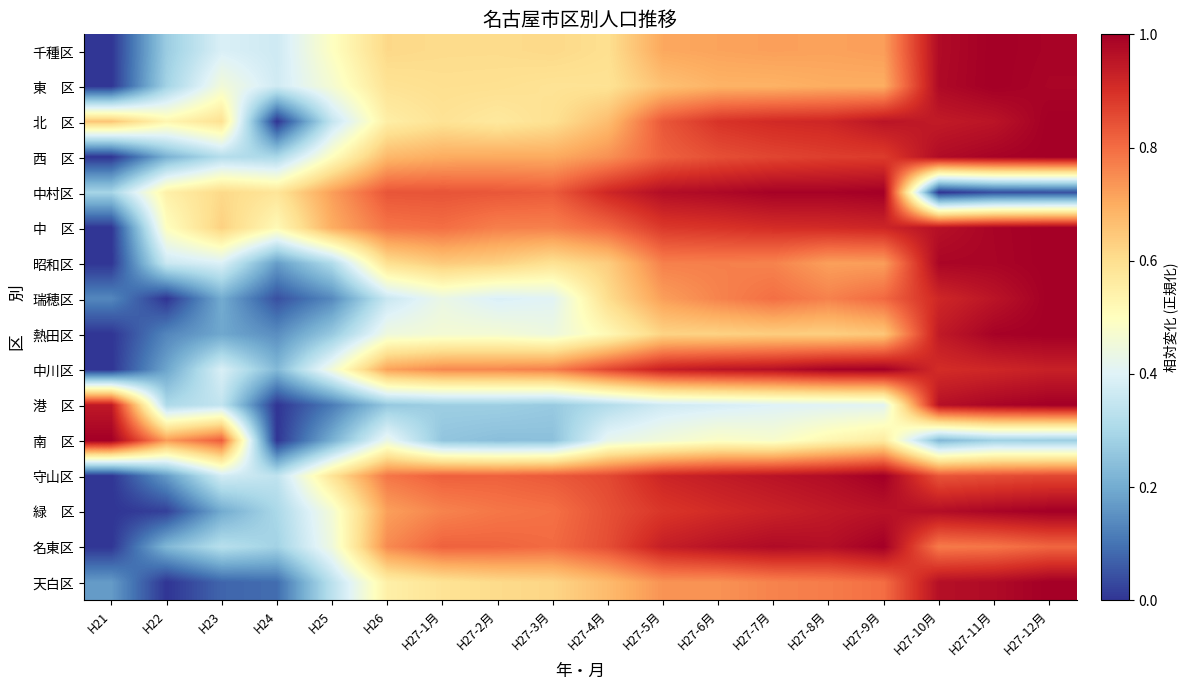

Rank the series at H22 from lowest to highest value.

瑞穂区, 天白区, 緑 区, 熱田区, 守山区, 中川区, 西 区, 名東区, 千種区, 東 区, 港 区, 昭和区, 中 区, 北 区, 中村区, 南 区